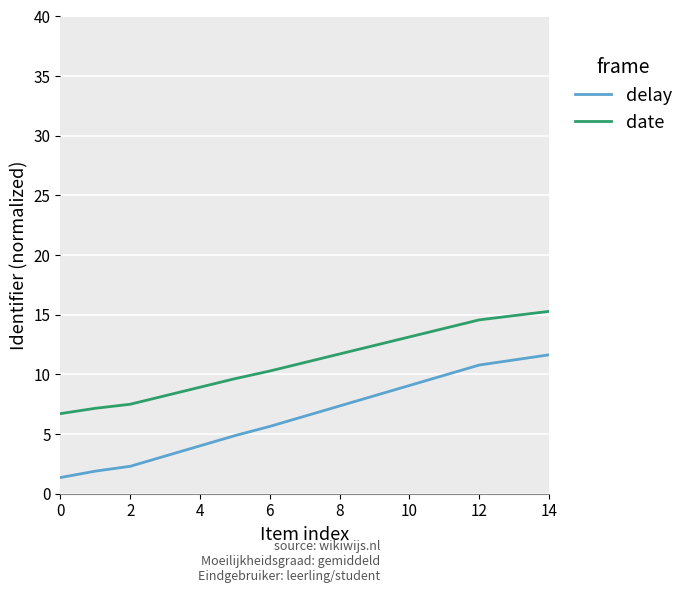

What is the difference between the second highest and minimum values in the date series?

8.2